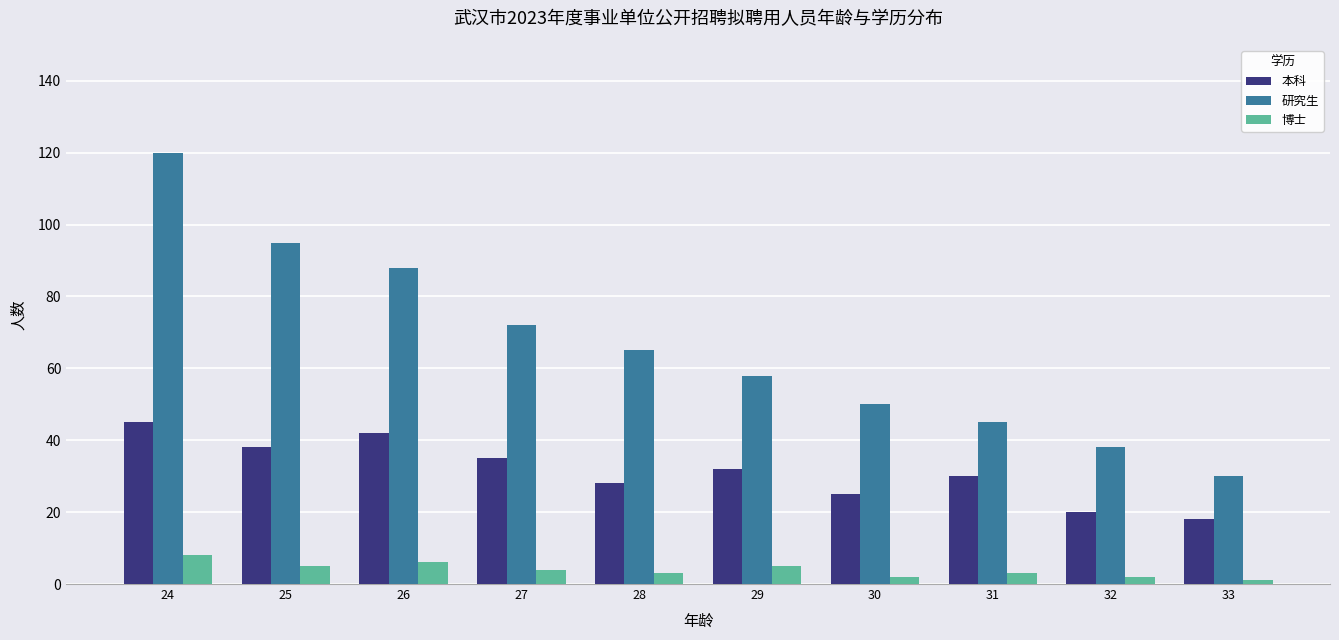

Count the number of categories in the chart.

10